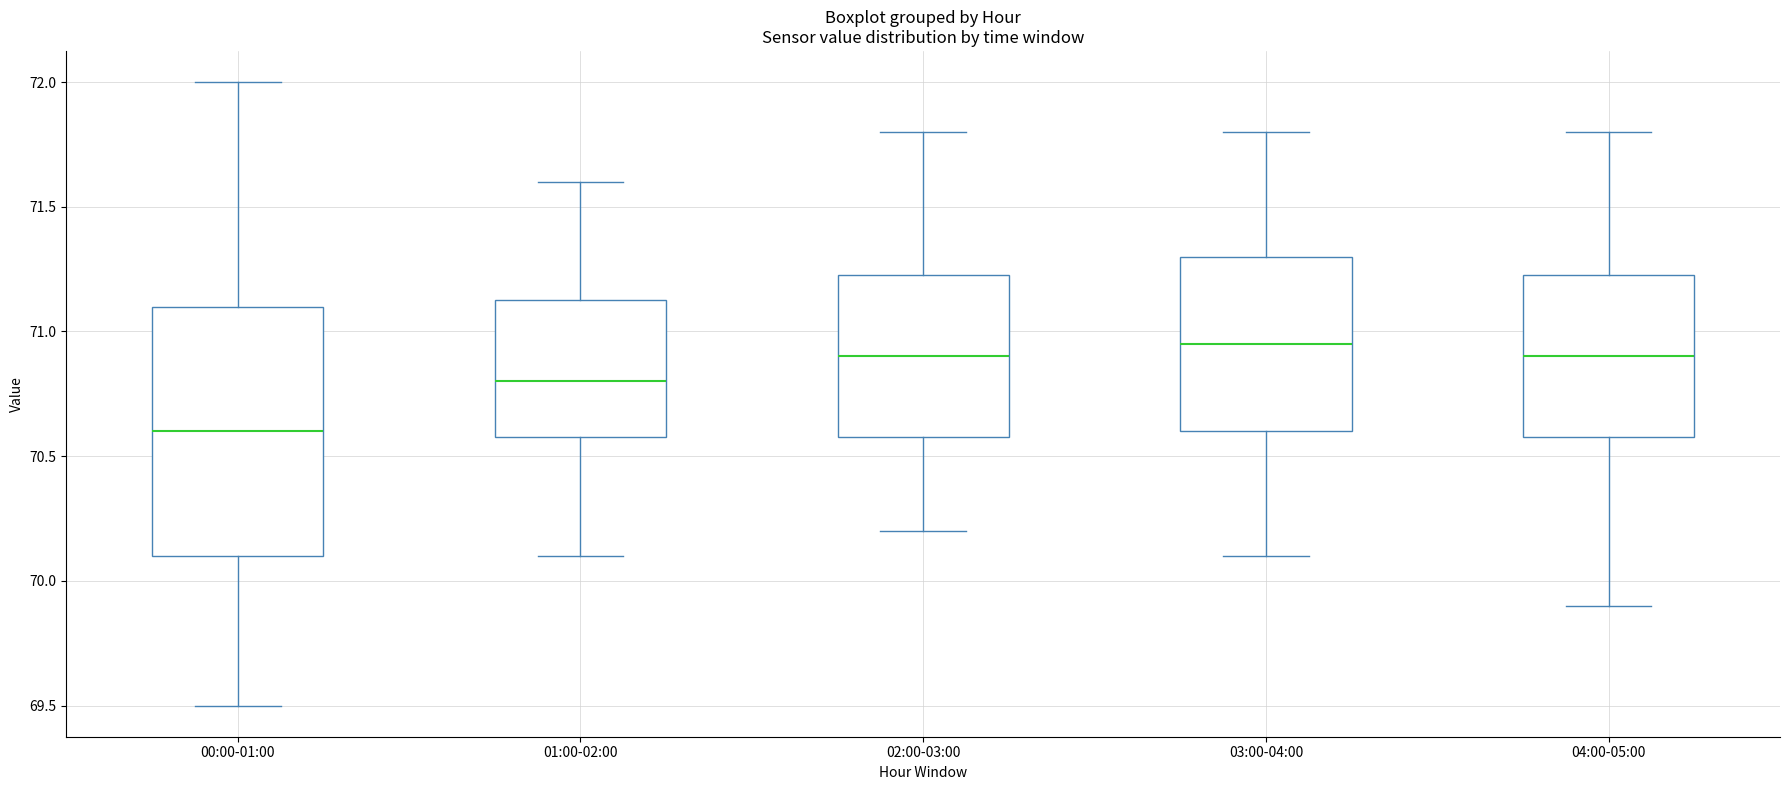

Reading left to right, transcribe this box plot: for each box, give where its median line is, the range the box spans, and where its two whiskers end, as read against the y-axis. The values are not printed on the chart, so give them approximately, as read against the axis.

00:00-01:00: median 70.60, box 70.10 to 71.10, whiskers 69.50 to 72.00
01:00-02:00: median 70.80, box 70.60 to 71.15, whiskers 70.10 to 71.60
02:00-03:00: median 70.90, box 70.60 to 71.25, whiskers 70.20 to 71.80
03:00-04:00: median 70.95, box 70.60 to 71.30, whiskers 70.10 to 71.80
04:00-05:00: median 70.90, box 70.60 to 71.25, whiskers 69.90 to 71.80